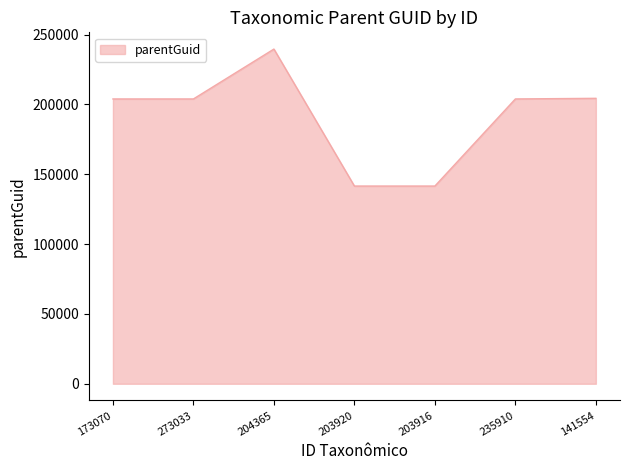

Approximately how many times larger is the value at 273033 compared to 141554?

1.0